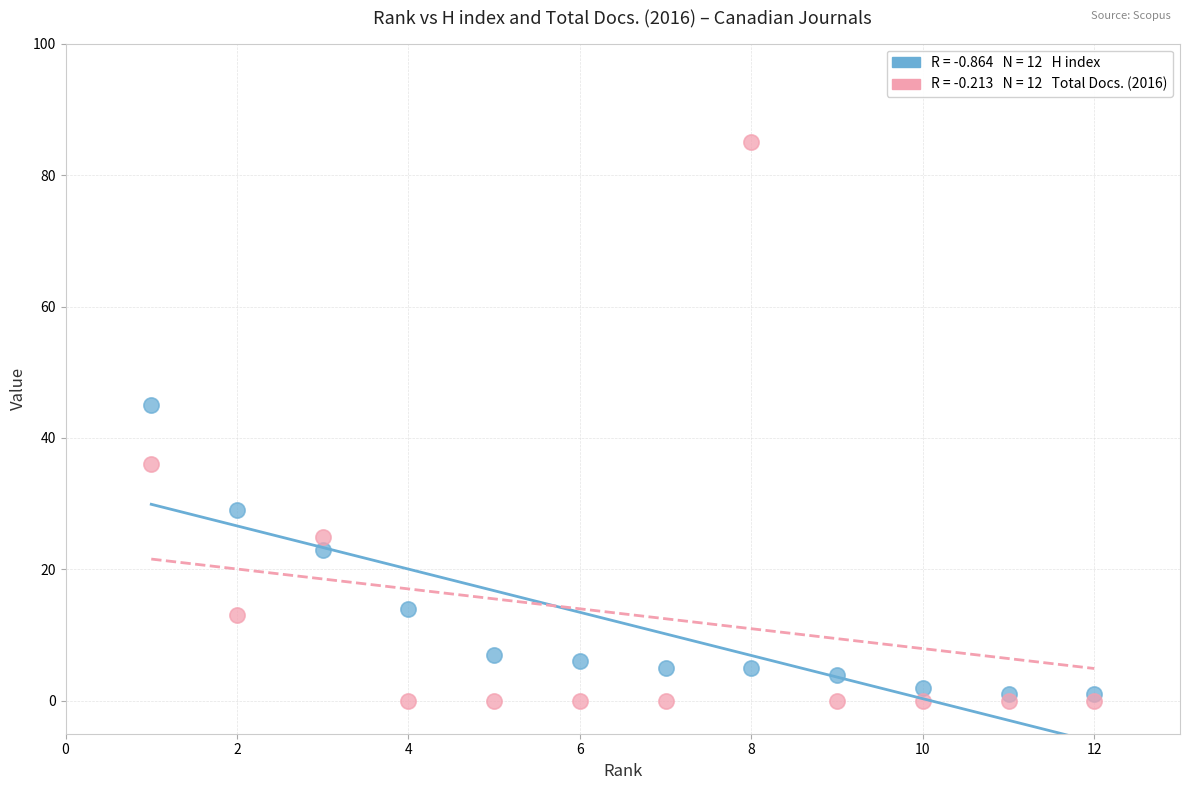

Across all series, what Y value is closest to 42?

45